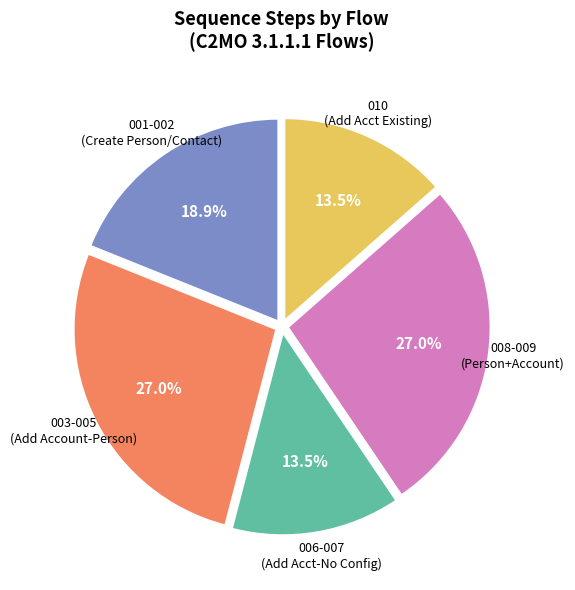

Is there a majority slice in this chart?

No